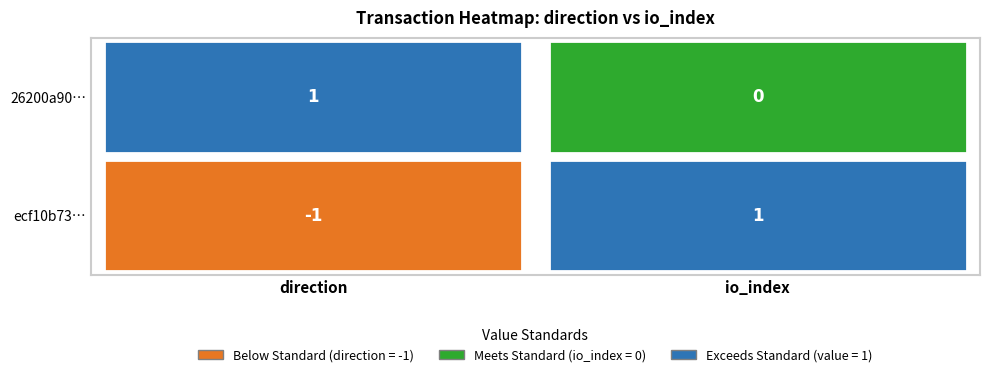

What value does the 26200a90cad522e9017c67166919675e7c687ff series have at 0?

1